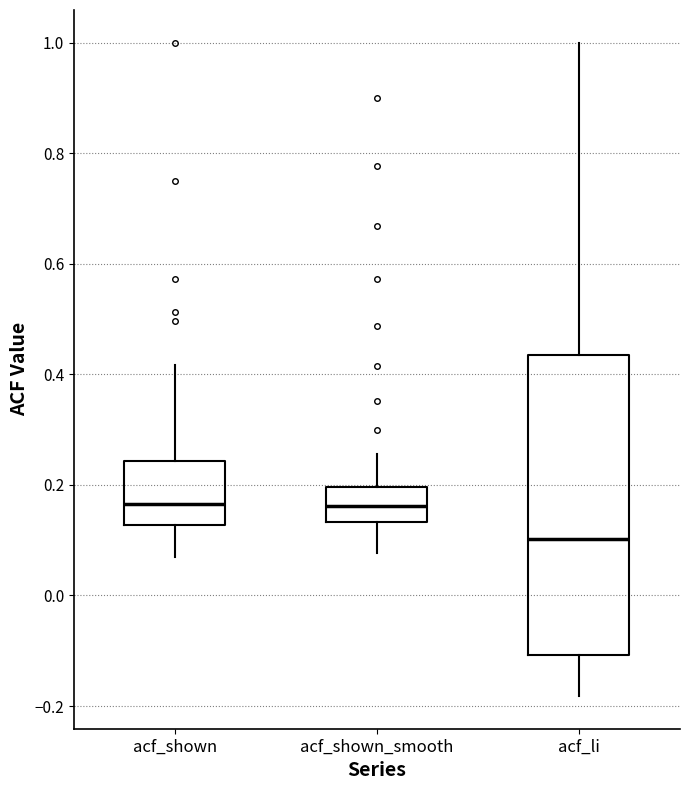

Where does the upper whisker of the box for acf_shown_smooth end on the y-axis? The values are not printed on the chart, so give them approximately, as read against the axis.

0.26